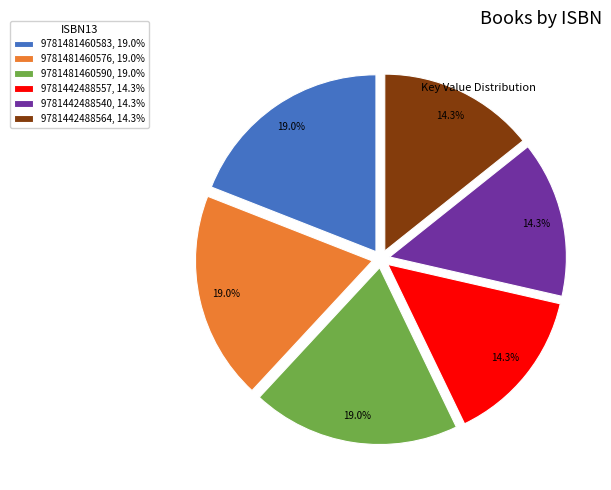

Count the number of slices in the pie.

6